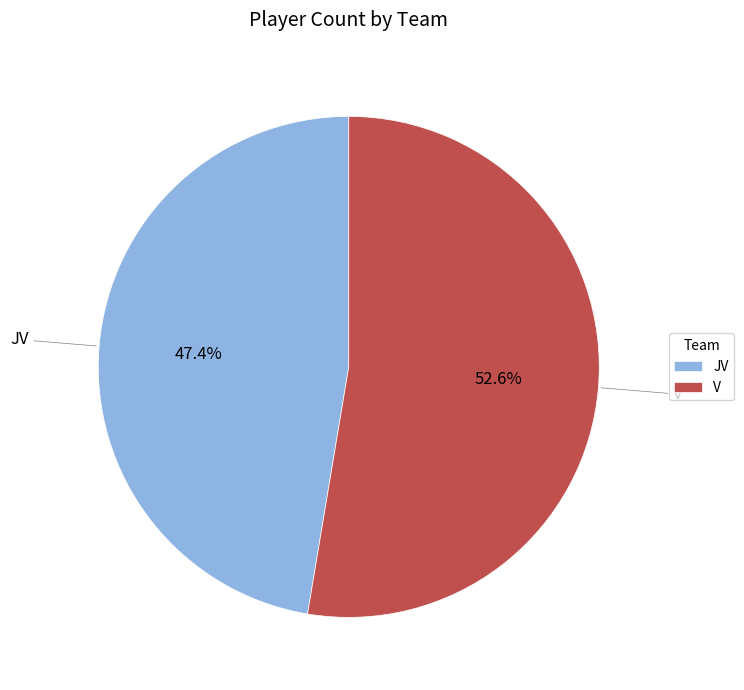

Is the sum of V and JV greater than half?

Yes